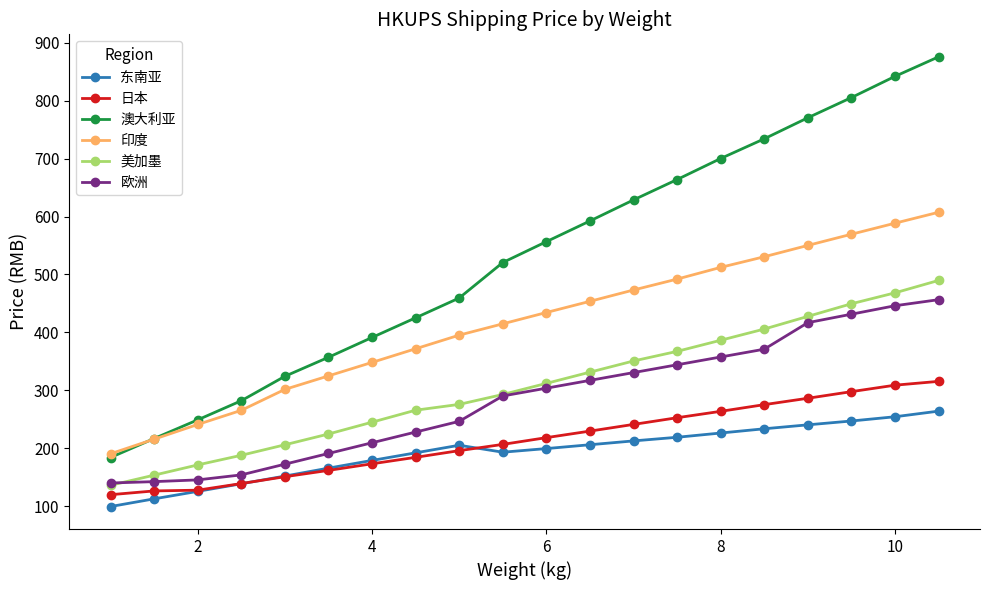

At how many categories does at least one series exceed 647?

7